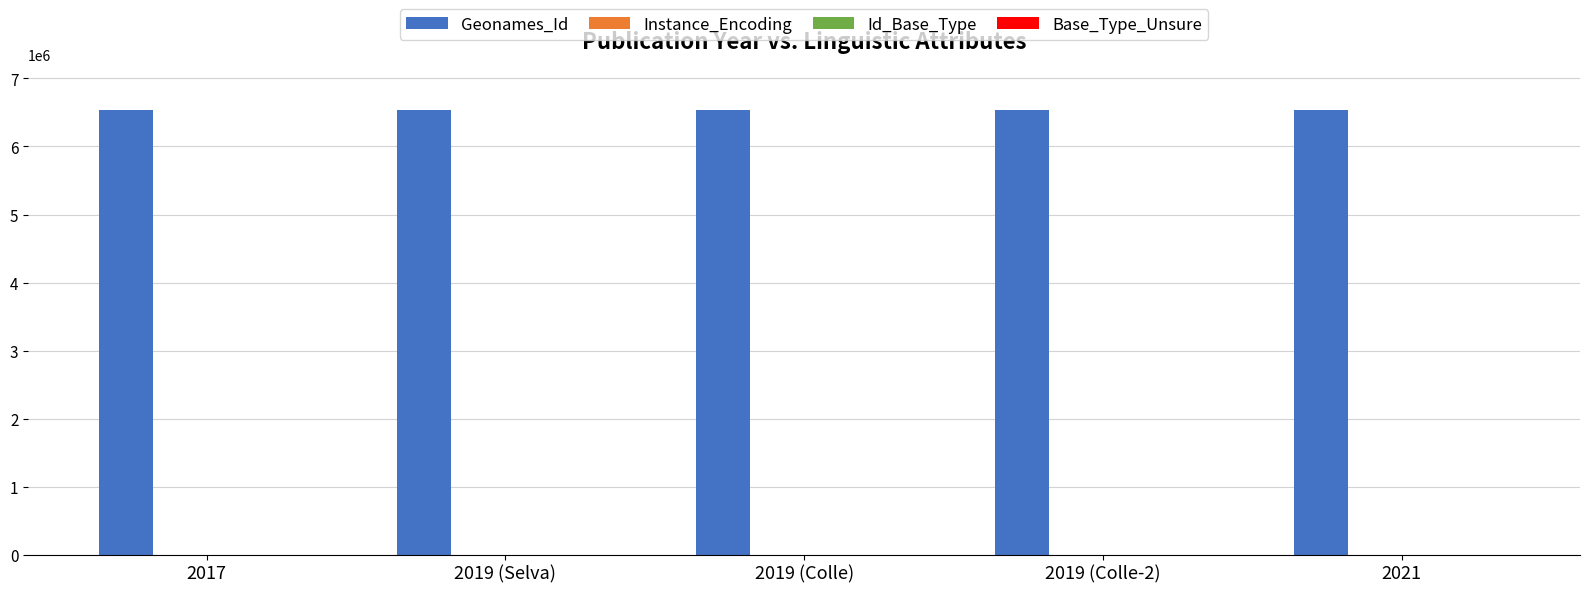

What is the average value of the Geonames_Id series?

6539617